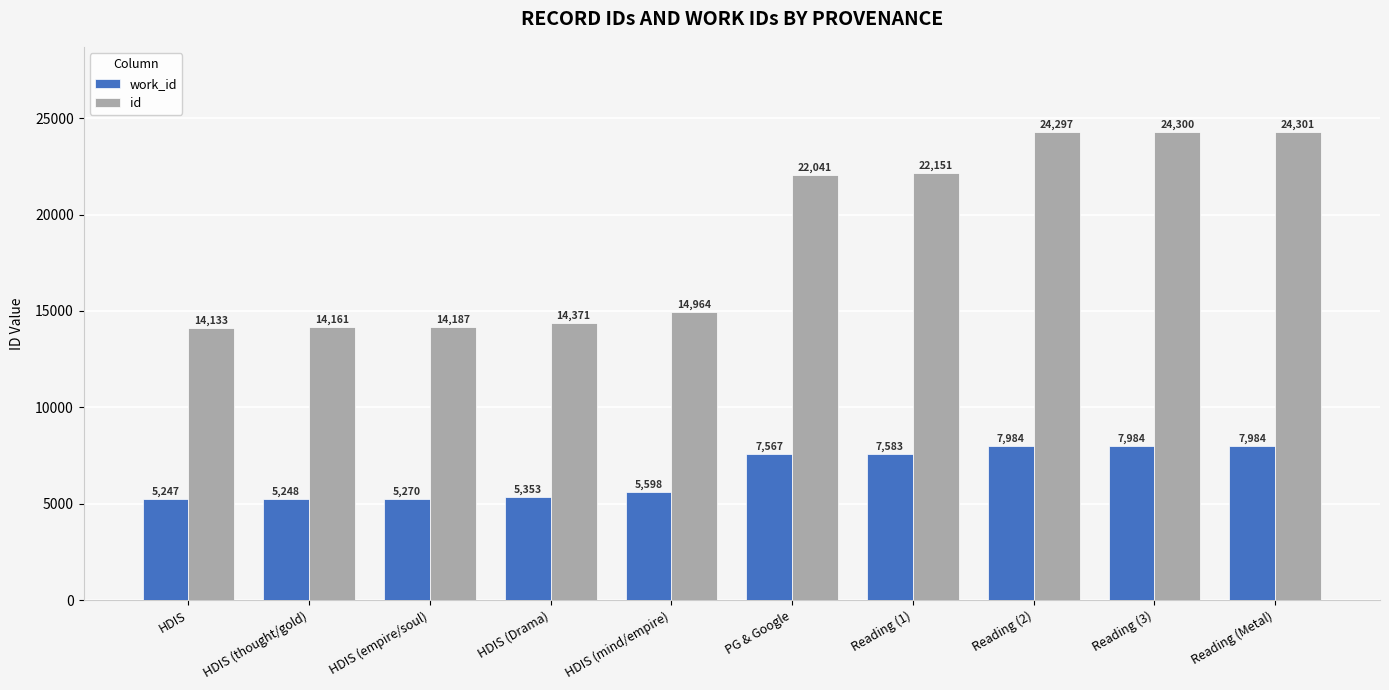

What position from the left is Reading (3)?

9